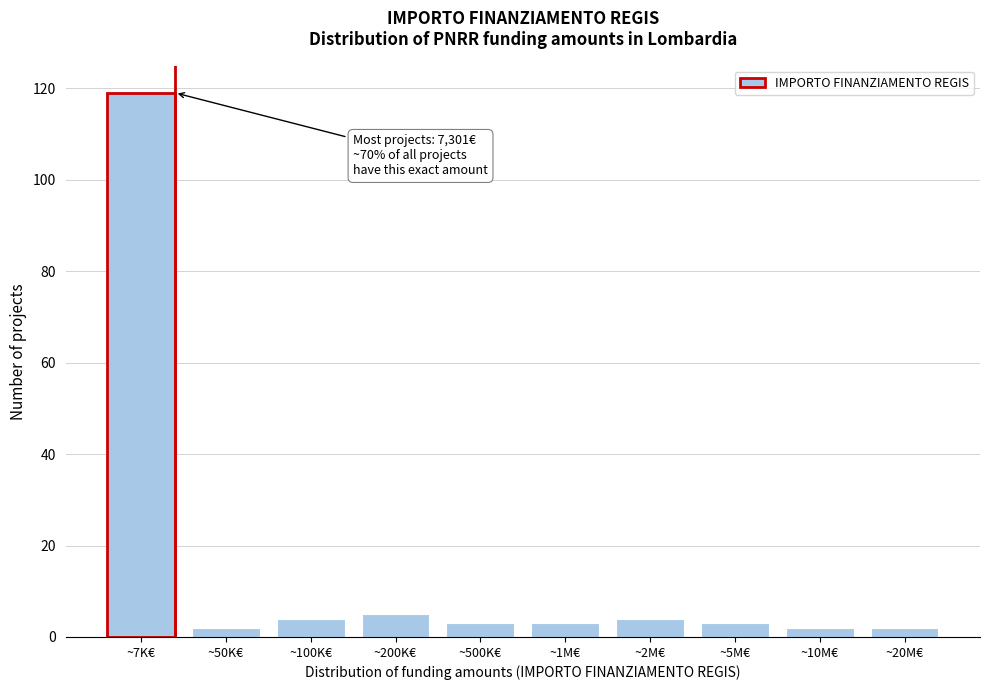

Reading left to right, transcribe all the data shown in this chart.

~7K€=119	~50K€=2	~100K€=4	~200K€=5	~500K€=3	~1M€=3	~2M€=4	~5M€=3	~10M€=2	~20M€=2